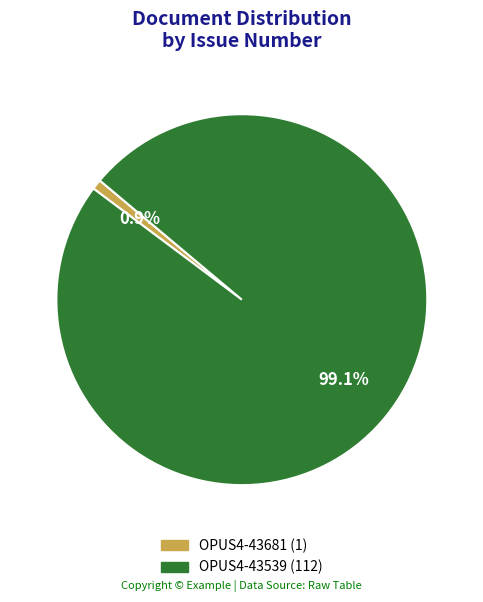

How many segments does this pie chart have?

2